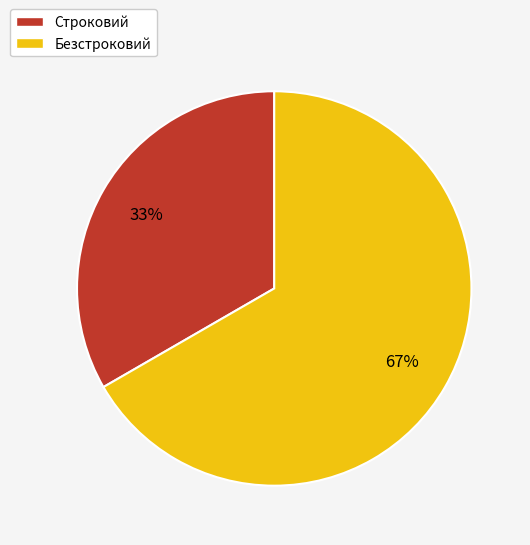

Which slice is the smallest?

Строковий